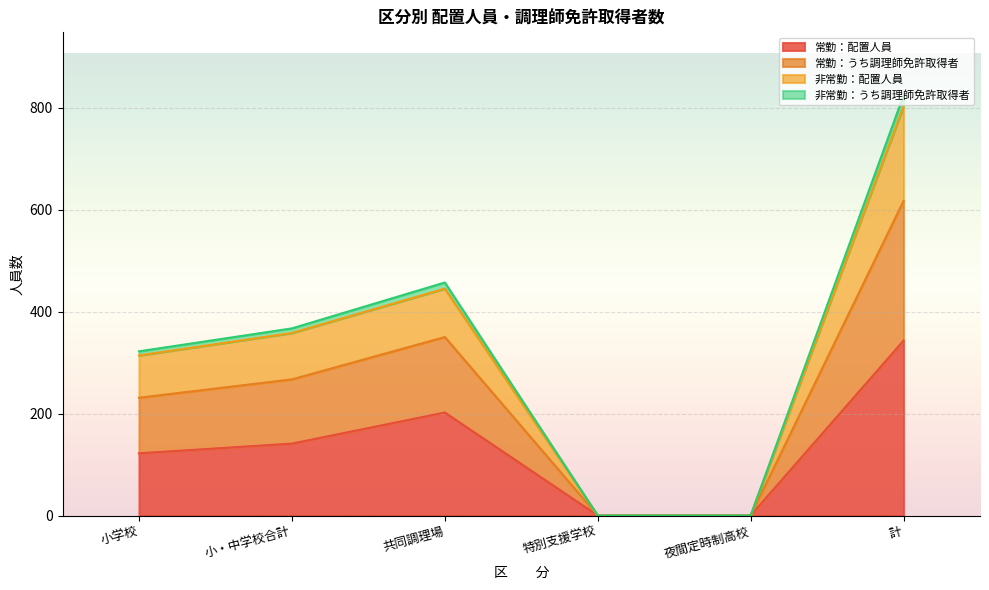

What is the maximum value for 常勤：配置人員?

343